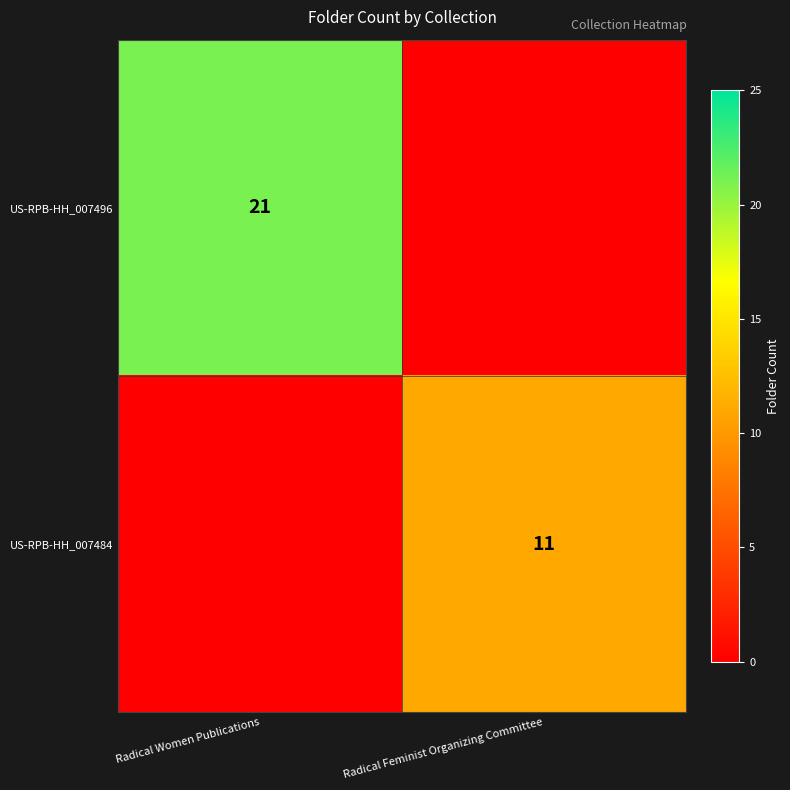

At which category is the sum across all series the highest?

Radical Women Publications